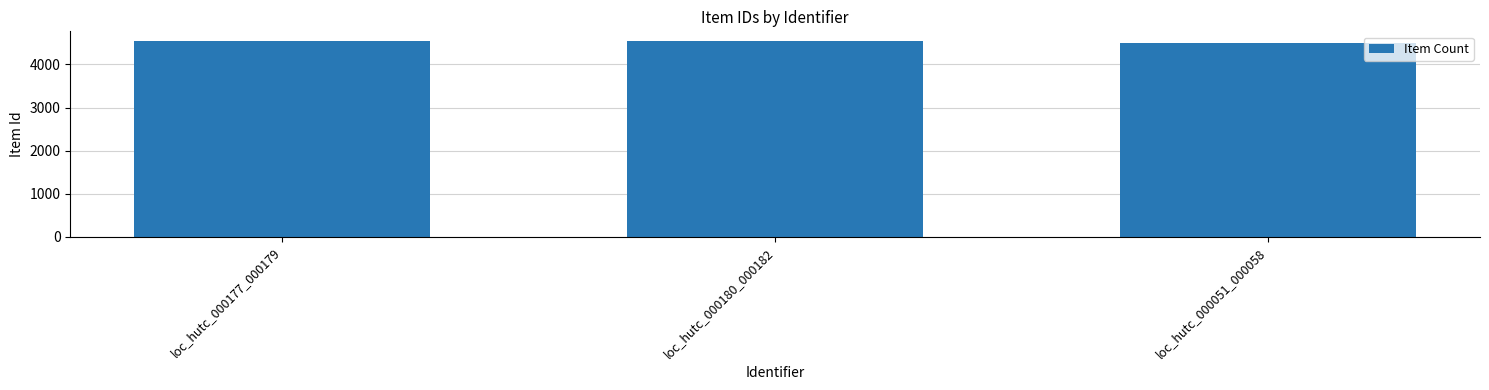

Is it true that the value at loc_hutc_000177_000179 is 2002?

False